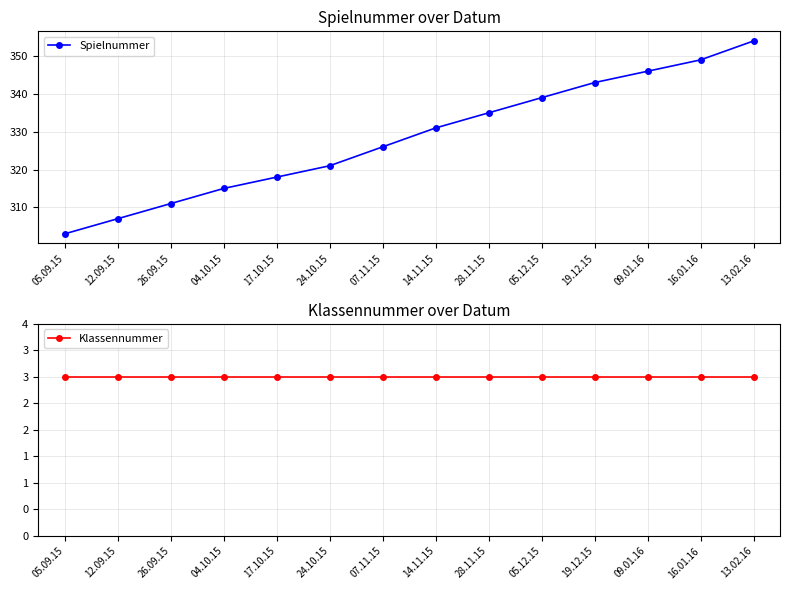

Where does the Spielnummer series first go above 331?

28.11.15